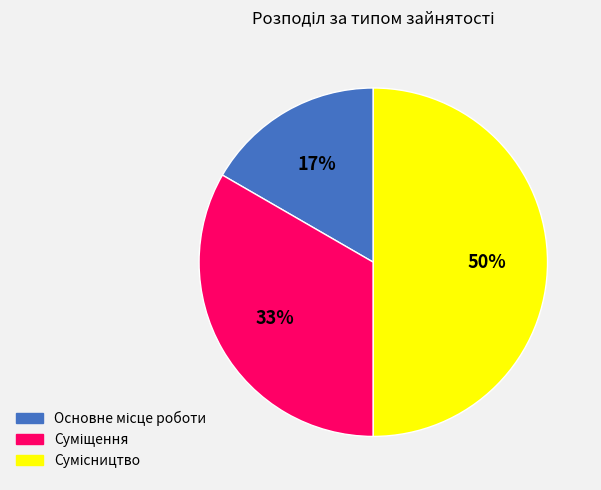

To the nearest percent, what is the difference between the largest and smallest slice percentages?

33%